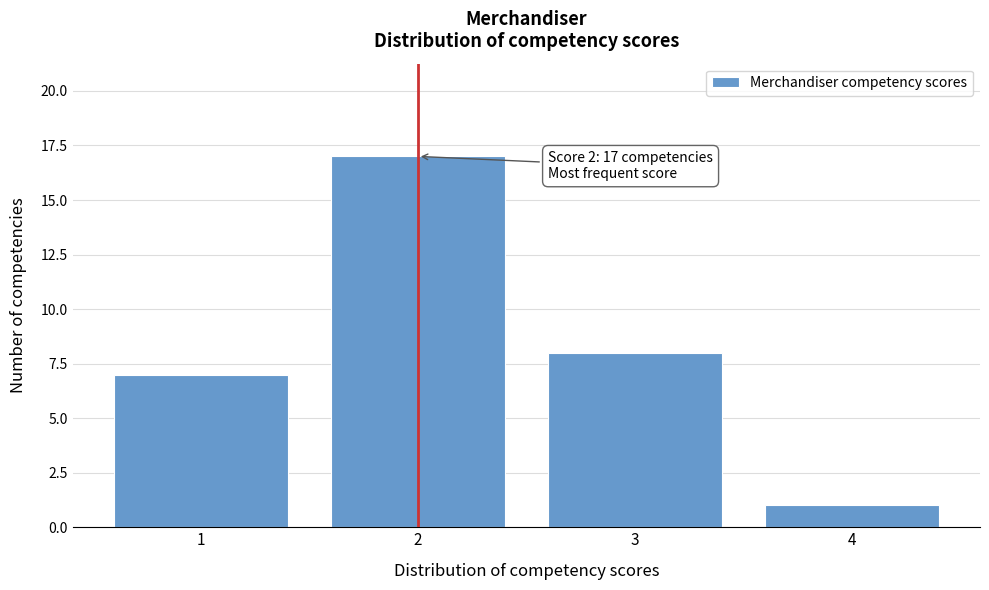

Reading left to right, extract all data points from this chart.

7	17	8	1